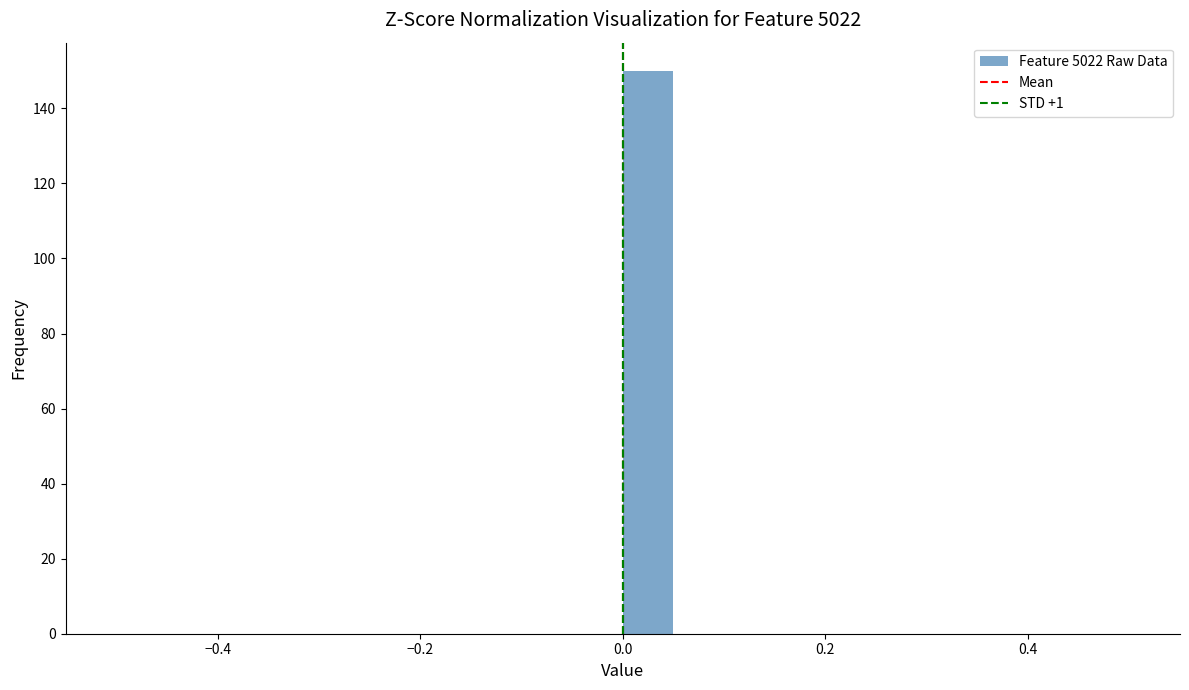

Around what value on the x-axis is the tallest bar? Give the approximate position of its centre, as read against the axis.

0.02